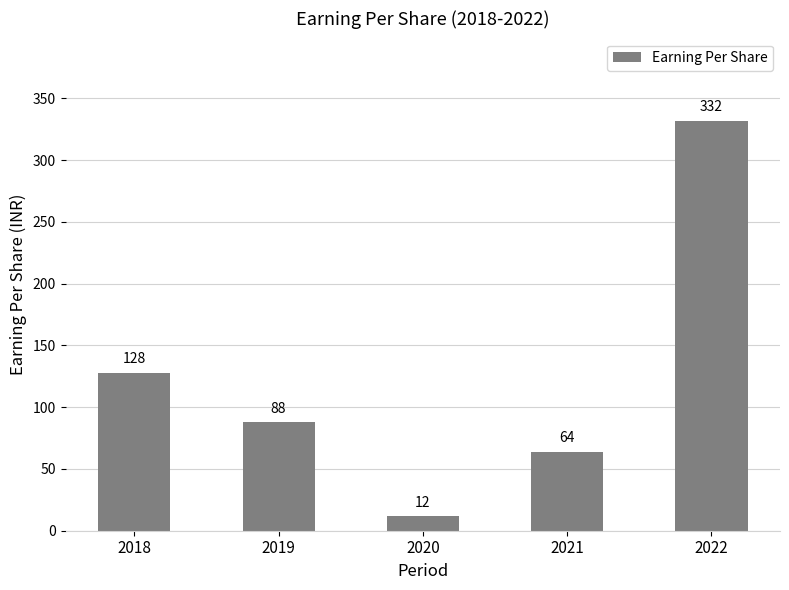

Reading right to left, list all the values displayed in this chart.

2022=332	2021=64	2020=12	2019=88	2018=128